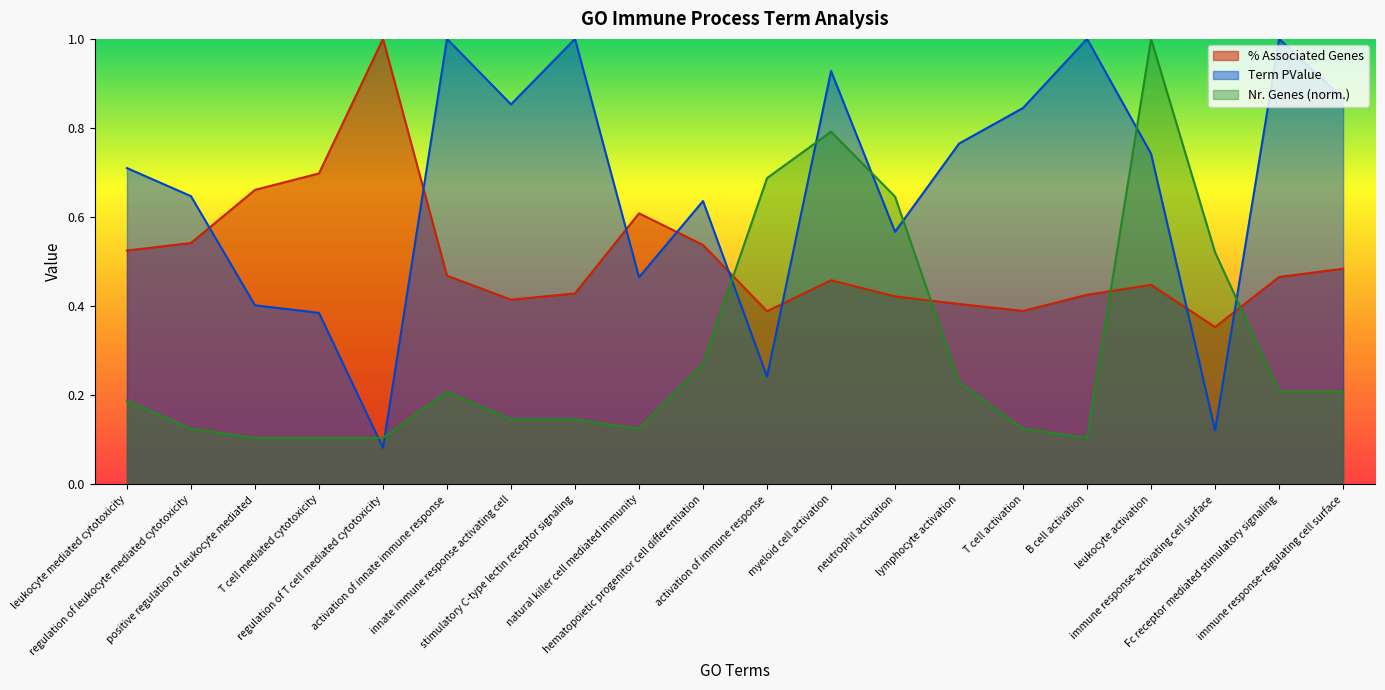

Which category has the lowest value in the Term PValue series?

regulation of T cell mediated cytotoxicity